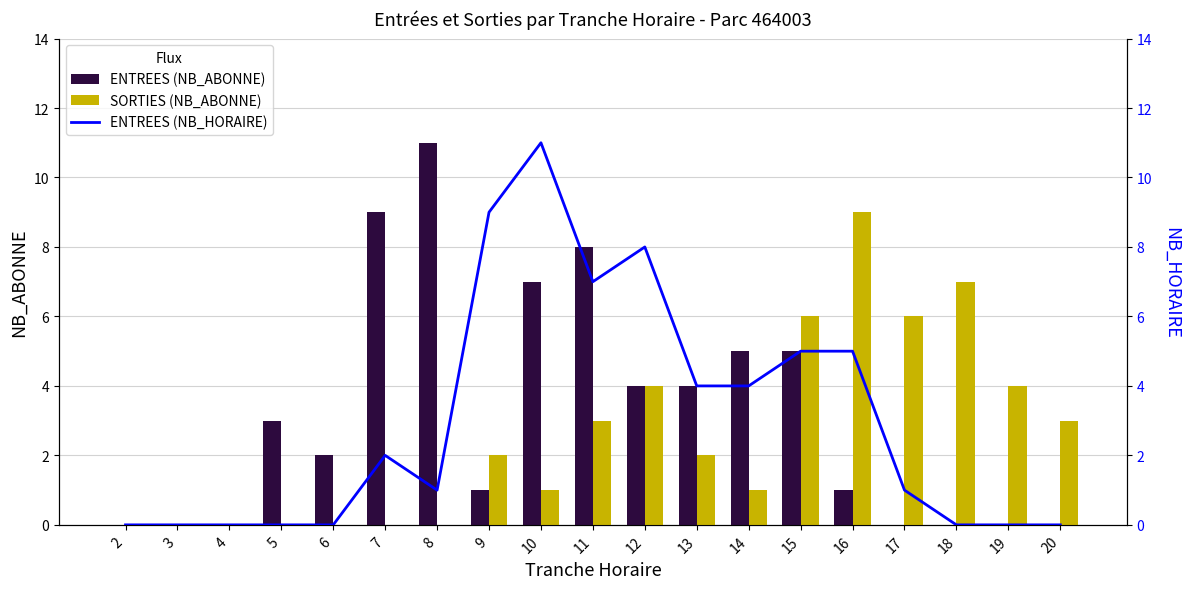

At which label is ENTREES (NB_HORAIRE) closest to 5?

15